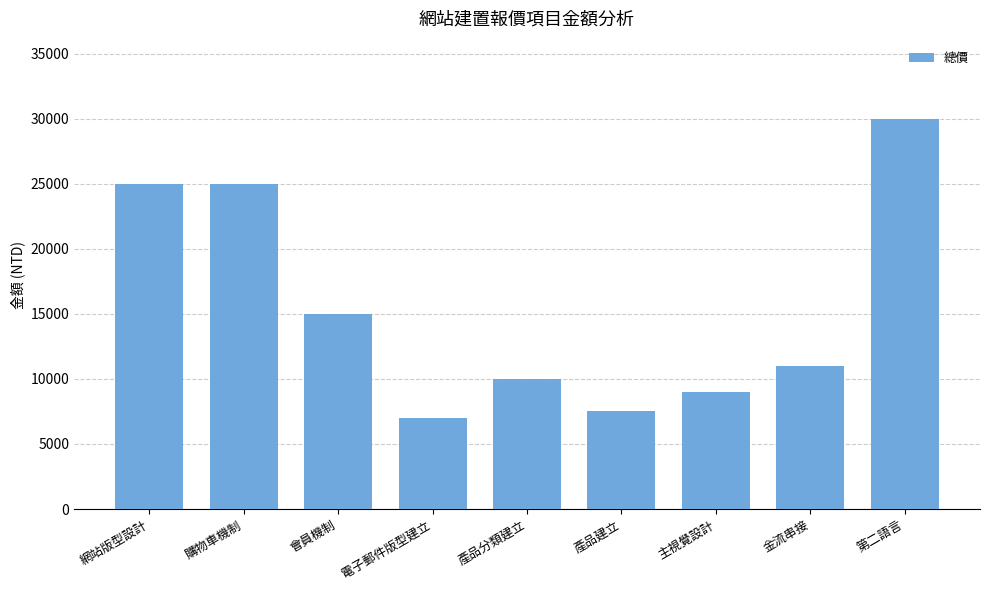

What is the value of the 6th bar from the left?

7500